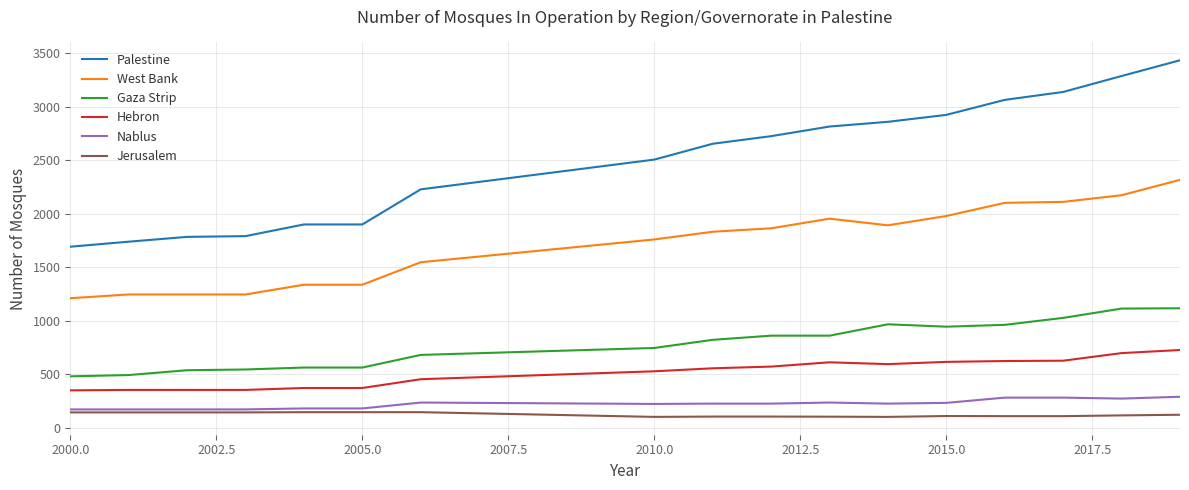

Which series has the widest spread of values?

Palestine